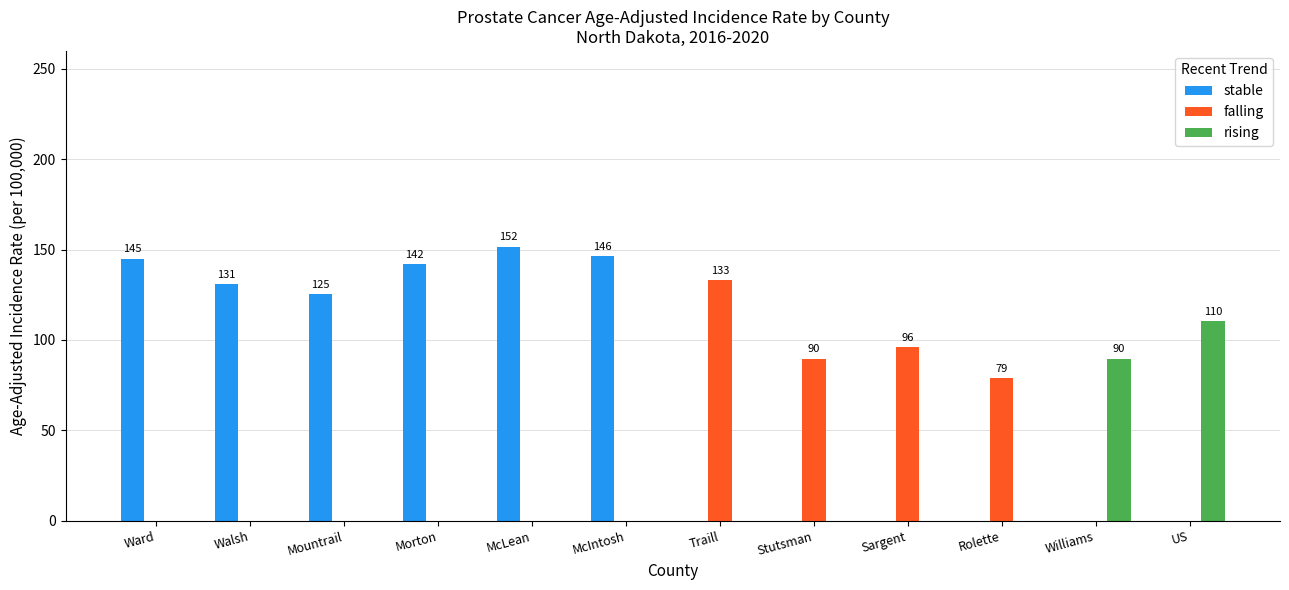

Reading left to right, what are all the values shown in this chart?

stable: Ward=145.0	Walsh=130.8	Mountrail=125.2	Morton=142.2	McLean=151.7	McIntosh=146.4	Traill=0.0	Stutsman=0.0	Sargent=0.0	Rolette=0.0	Williams=0.0	US=0.0
falling: Ward=0.0	Walsh=0.0	Mountrail=0.0	Morton=0.0	McLean=0.0	McIntosh=0.0	Traill=133.3	Stutsman=89.7	Sargent=96.1	Rolette=78.7	Williams=0.0	US=0.0
rising: Ward=0.0	Walsh=0.0	Mountrail=0.0	Morton=0.0	McLean=0.0	McIntosh=0.0	Traill=0.0	Stutsman=0.0	Sargent=0.0	Rolette=0.0	Williams=89.7	US=110.5